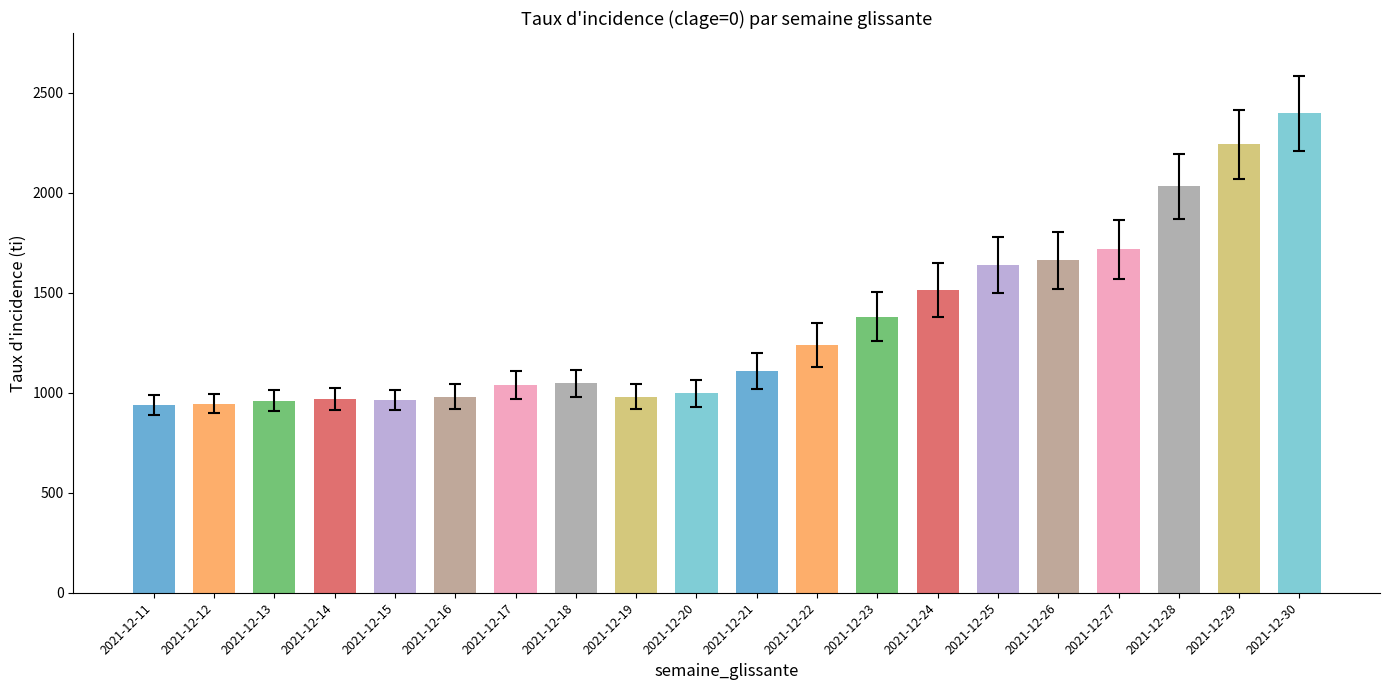

Count the number of data series in this chart.

1